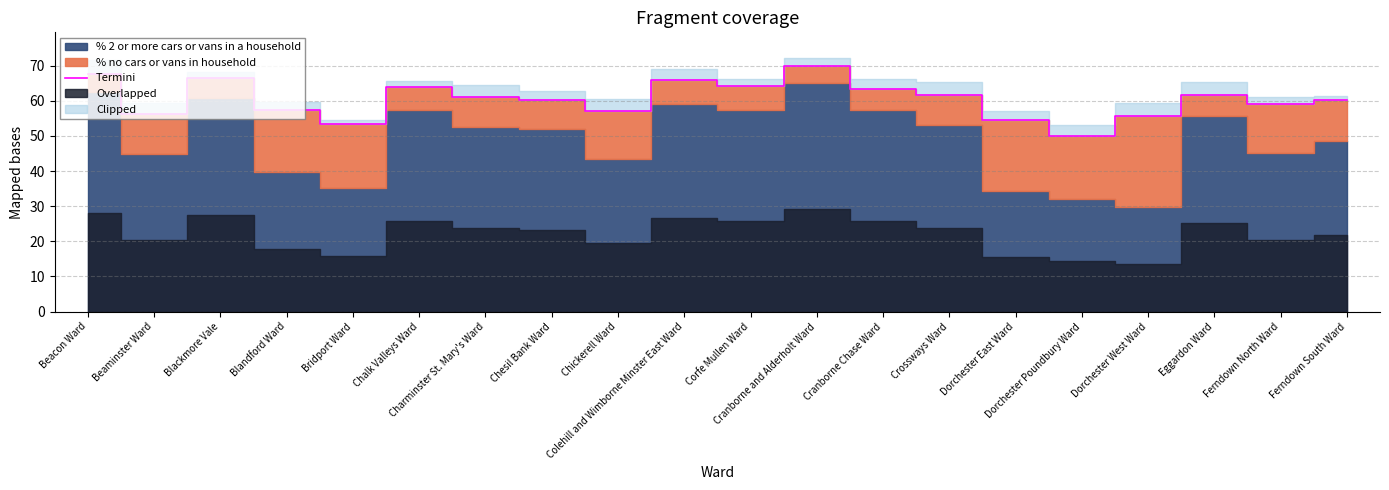

Reading right to left, list all the values displayed in this chart.

60.3	59.0	61.6	55.8	50.0	54.5	61.7	63.4	70.0	64.1	65.9	57.0	60.2	61.2	63.8	53.3	57.4	66.6	56.2	67.7